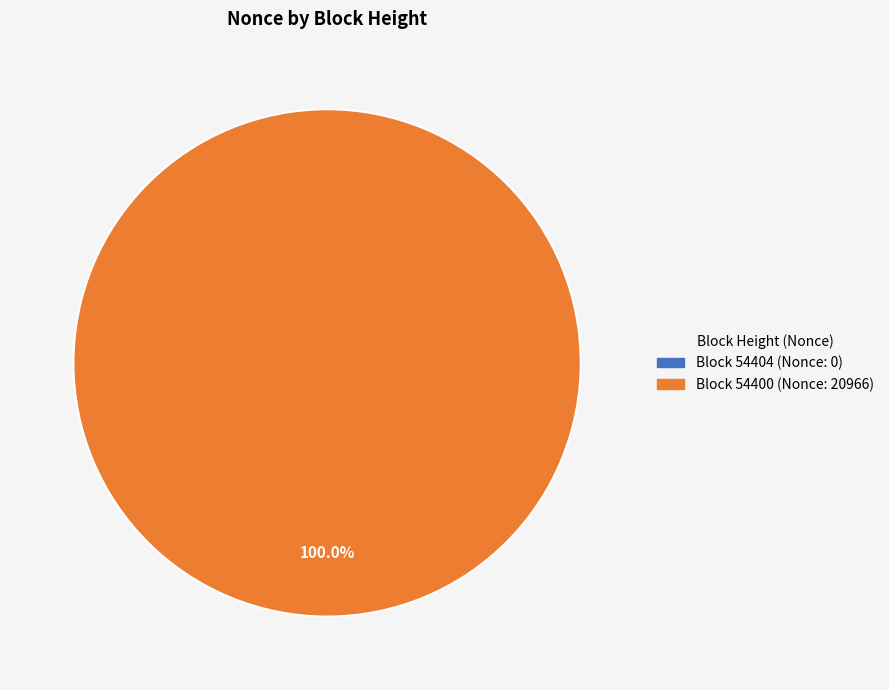

What is the total percentage of 54404 and 54400?

100.0%